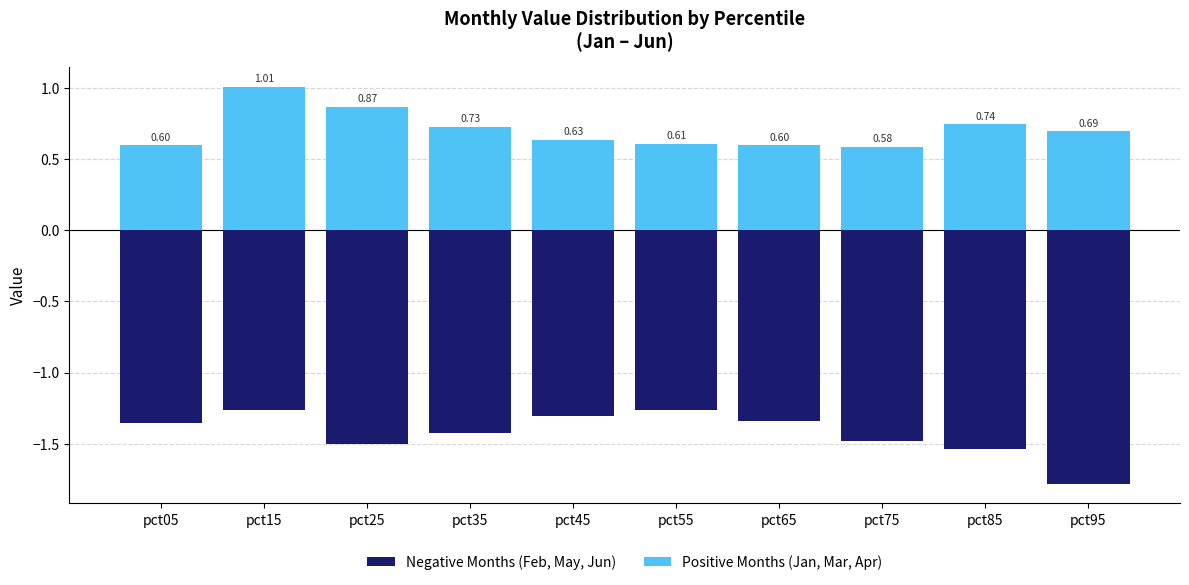

The value of Positive Months (Jan, Mar, Apr) at pct75 is 0.9. True or false?

False